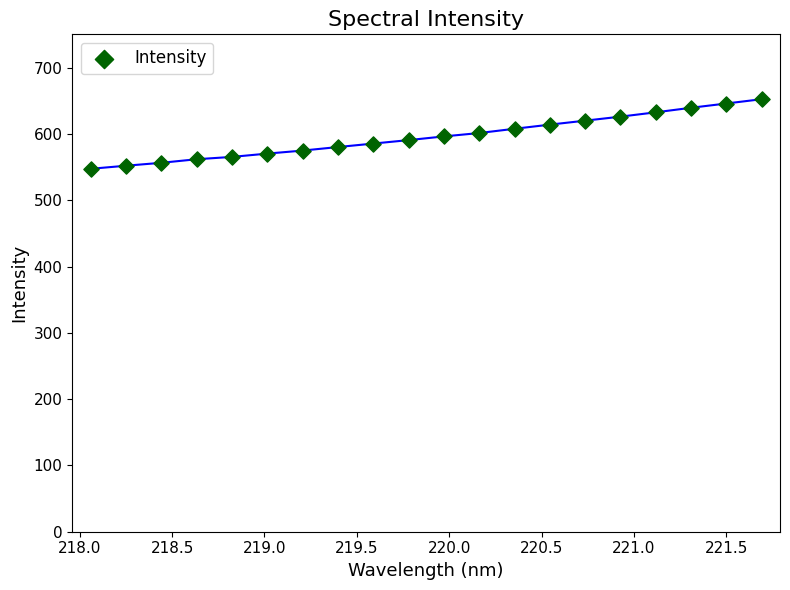

What is the range of Y values (max minus min)?

105.0